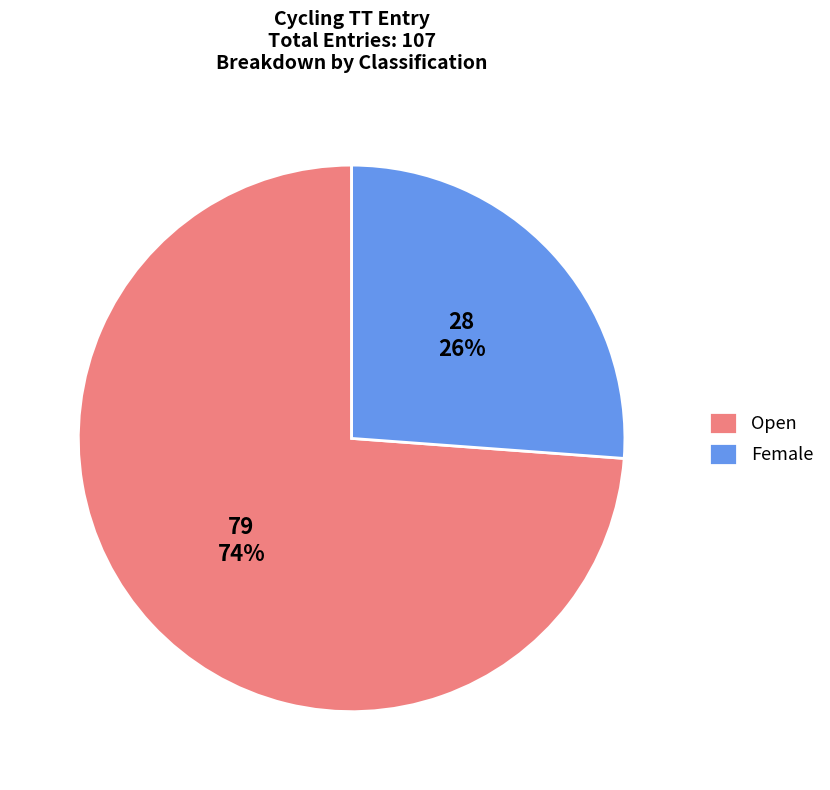

Count the number of slices in the pie.

2